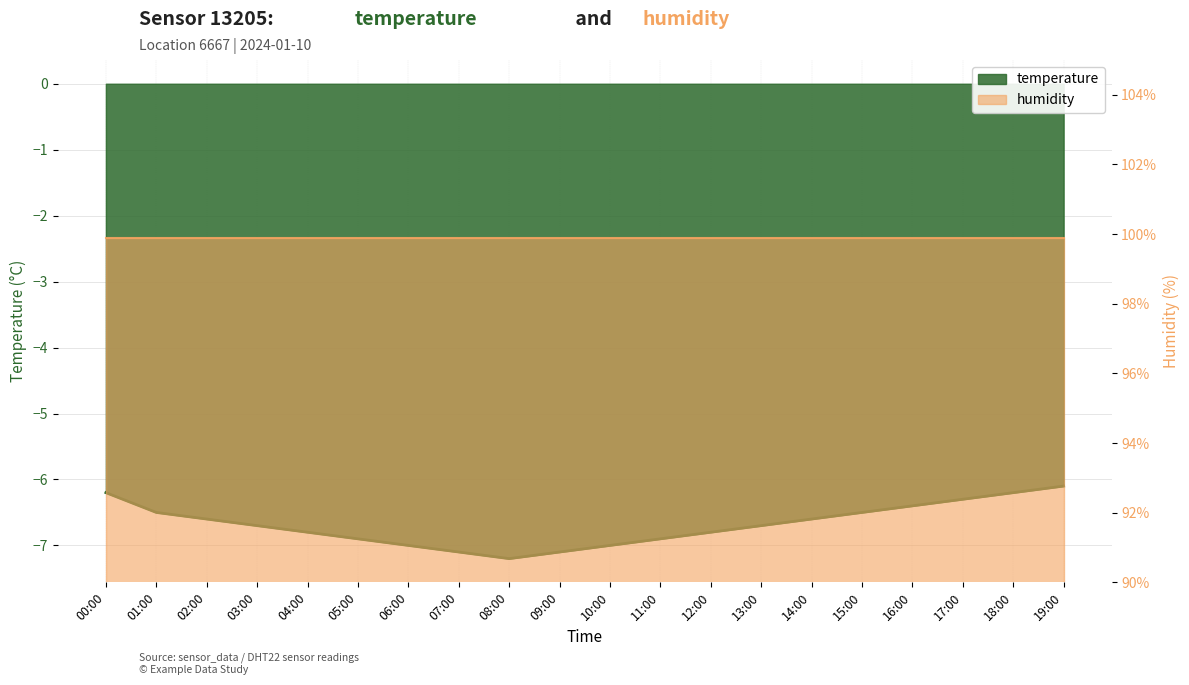

Reading left to right, list all the values displayed in this chart.

-6.2	-6.5	-6.6	-6.7	-6.8	-6.9	-7.0	-7.1	-7.2	-7.1	-7.0	-6.9	-6.8	-6.7	-6.6	-6.5	-6.4	-6.3	-6.2	-6.1